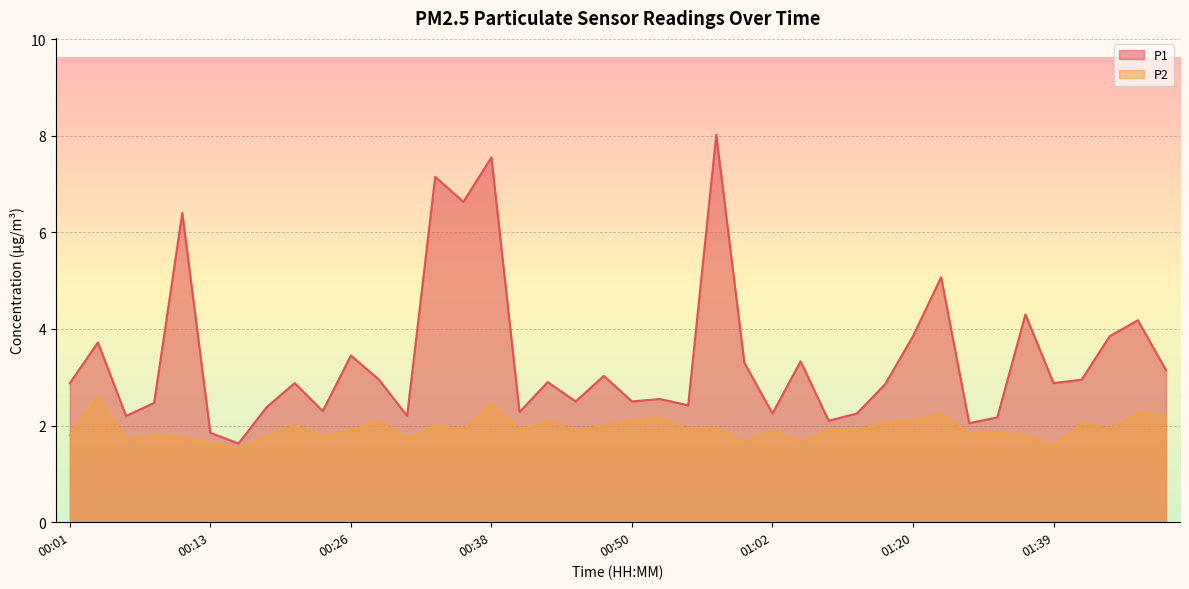

Does the chart display data point markers on the line(s)?

No